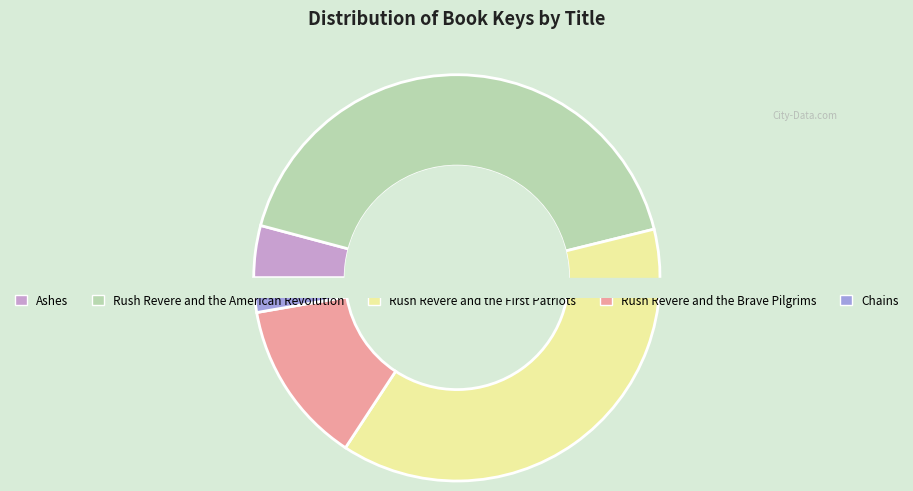

How many segments does this pie chart have?

5